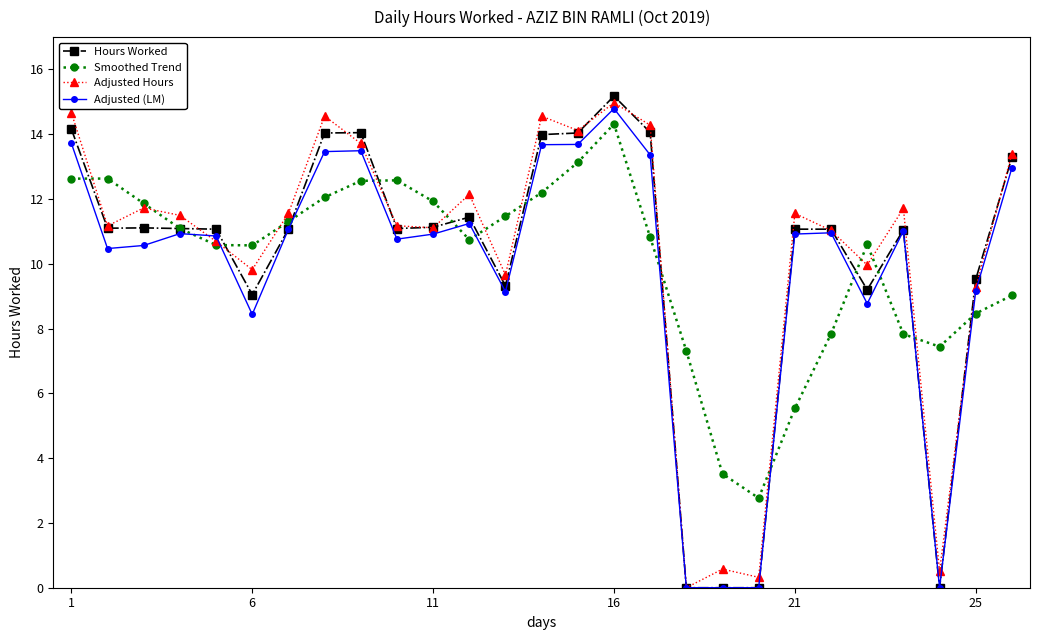

How many interior local valleys does the Smoothed Trend series have?

4